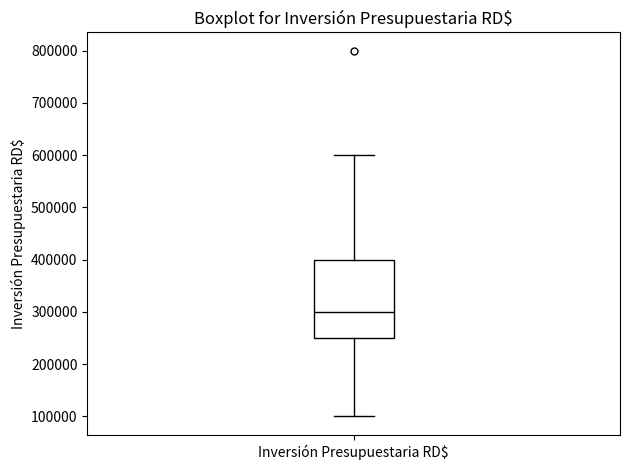

Where does the lower whisker of the box for Inversión Presupuestaria RD$ end on the y-axis? The values are not printed on the chart, so give them approximately, as read against the axis.

100000